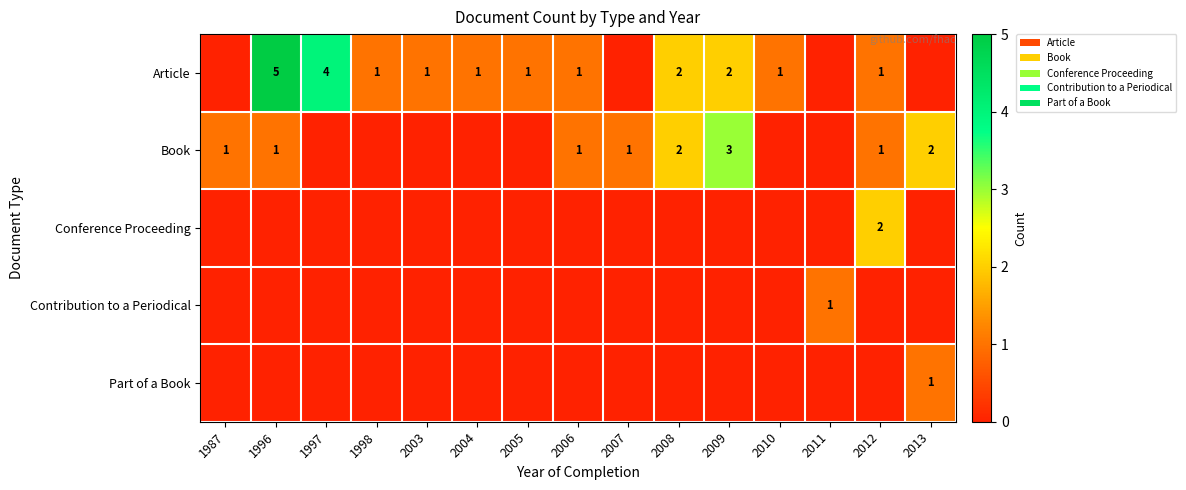

True or false: Article has a value of 1 at 2010.

True